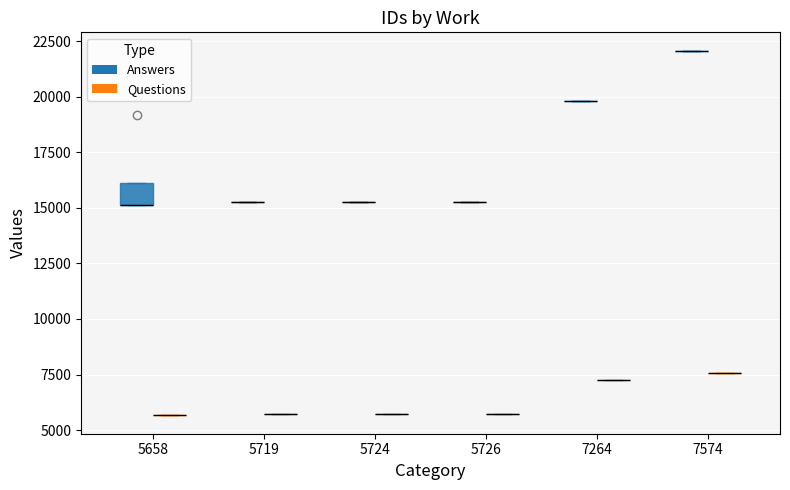

List the series in order of their peak value, highest first.

Answers, Questions